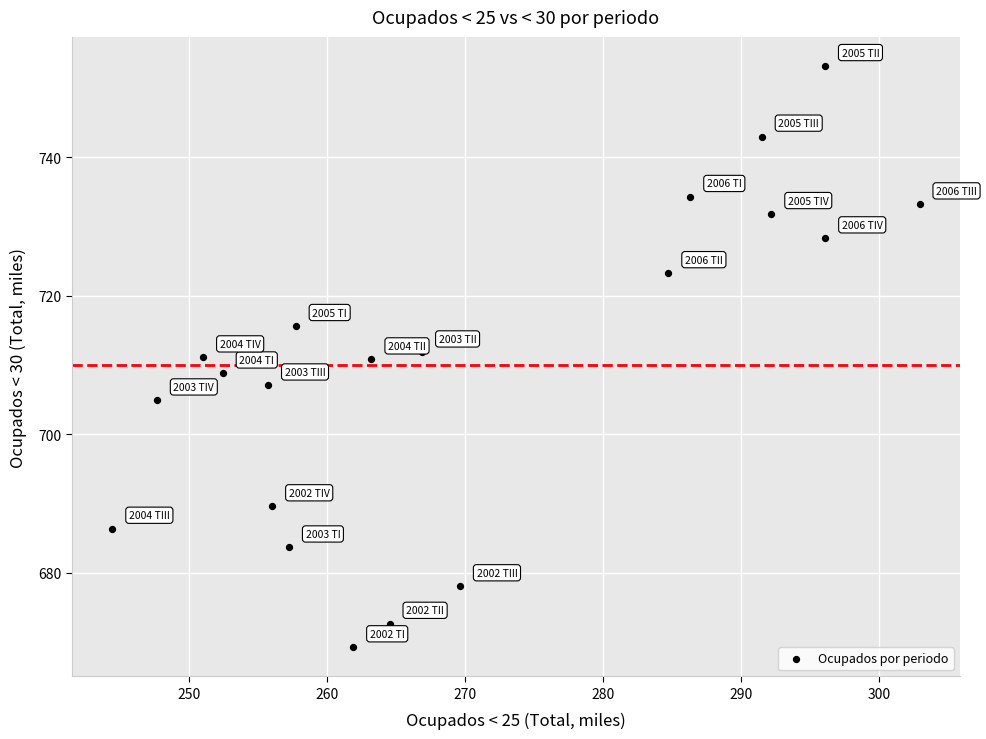

What is the range of X values (max minus min)?

58.5